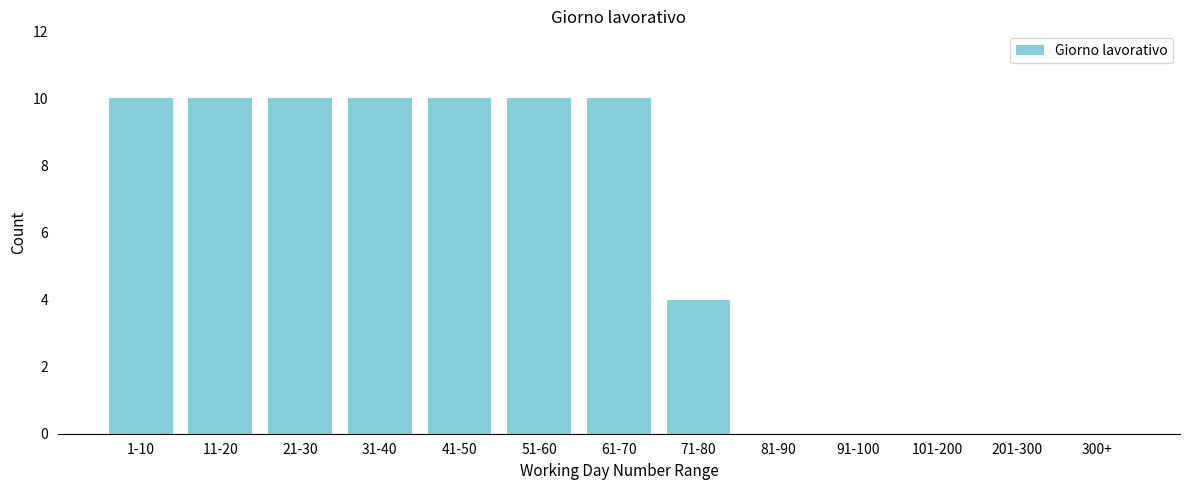

Reading right to left, transcribe all the data shown in this chart.

300+=0	201-300=0	101-200=0	91-100=0	81-90=0	71-80=4	61-70=10	51-60=10	41-50=10	31-40=10	21-30=10	11-20=10	1-10=10